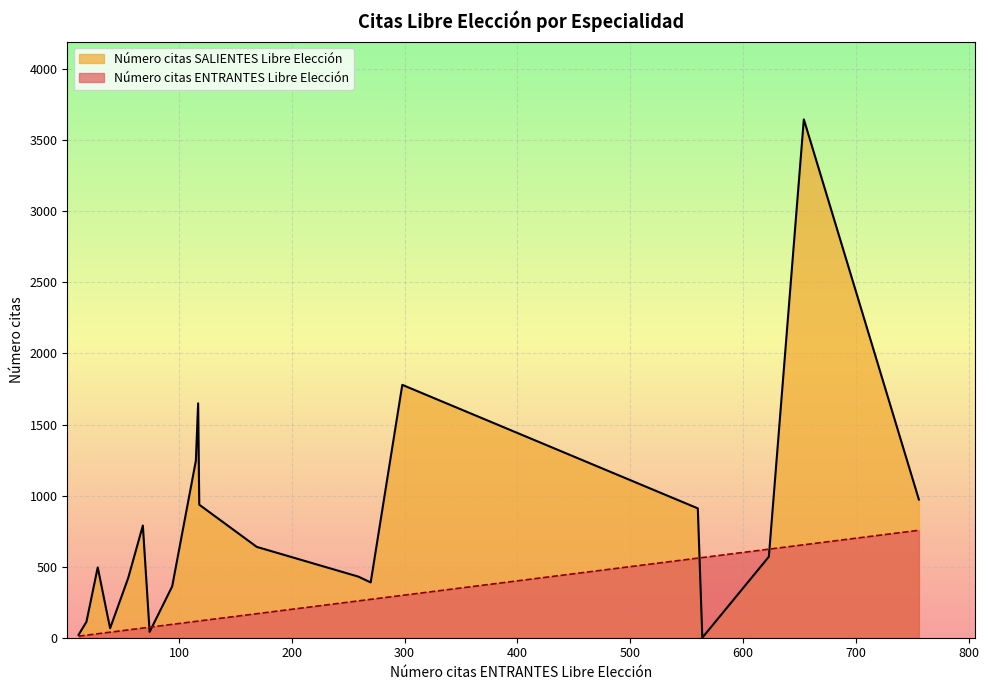

Which series has the widest spread of values?

Número citas SALIENTES Libre Elección